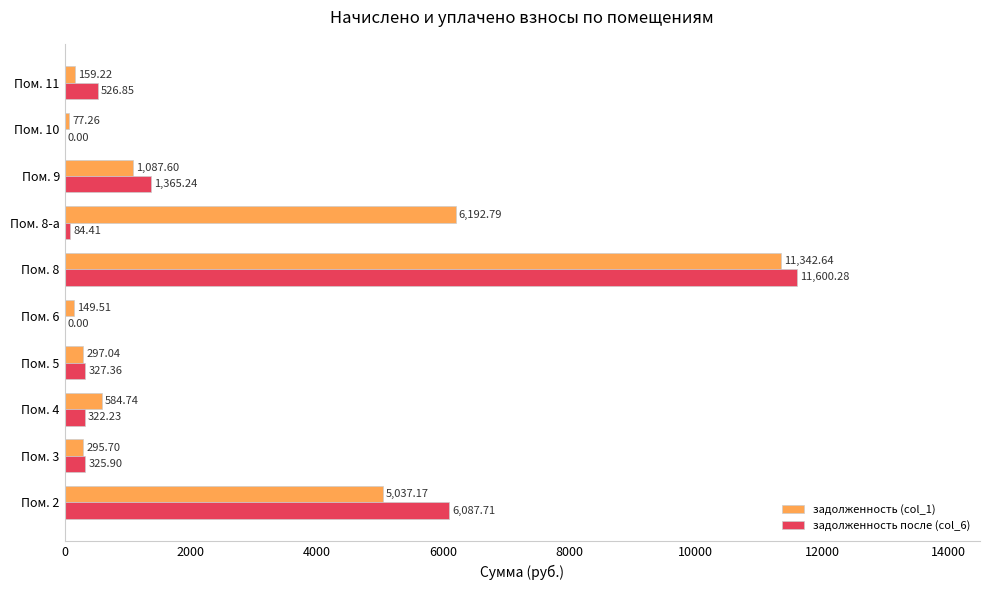

Which series has the widest spread of values?

задолженность после (col_6)